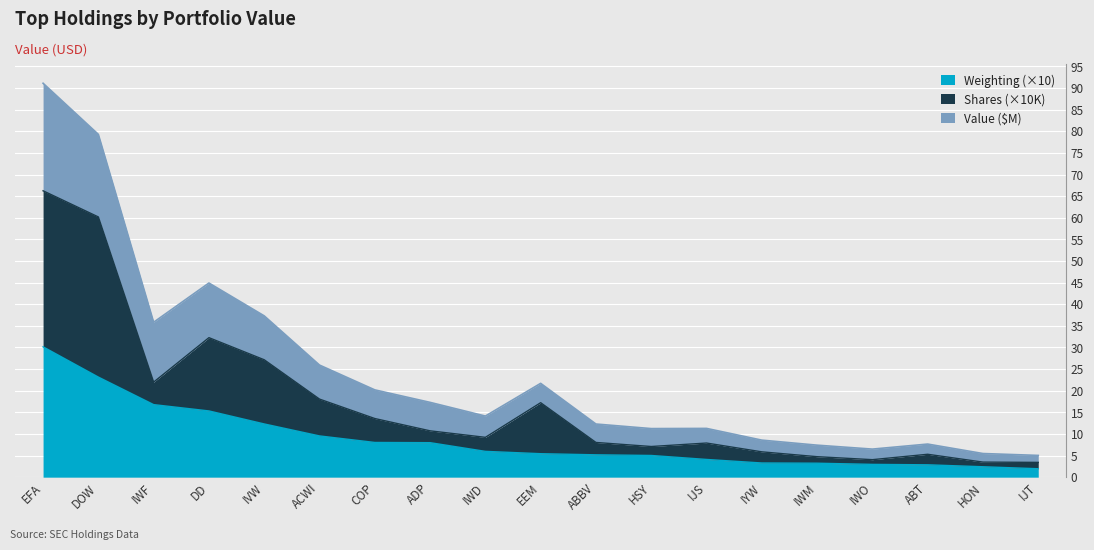

Where does the Shares or Principal Amount series first go above 9?

EFA